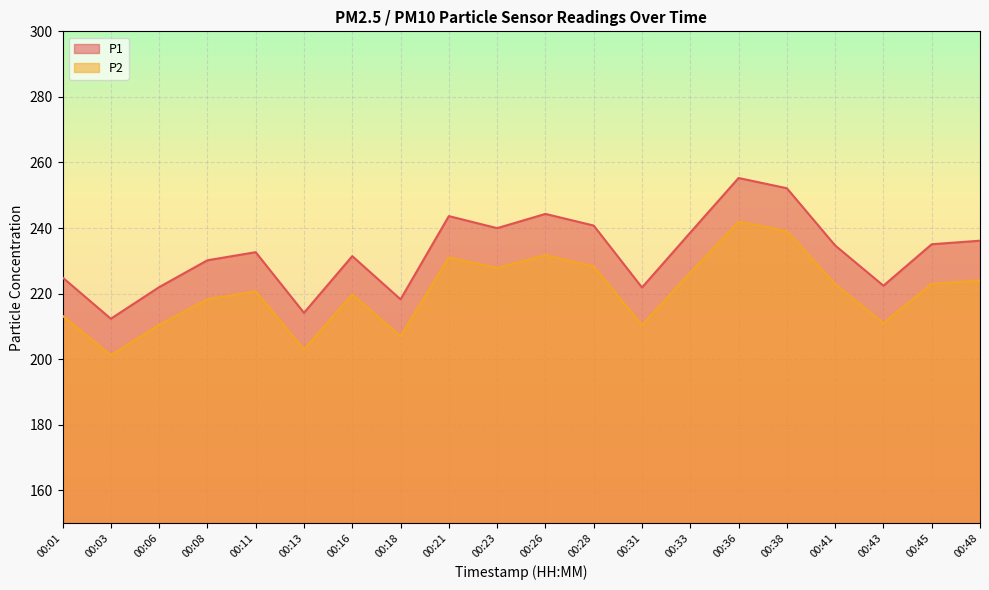

Which series has the largest range (max minus min)?

P1